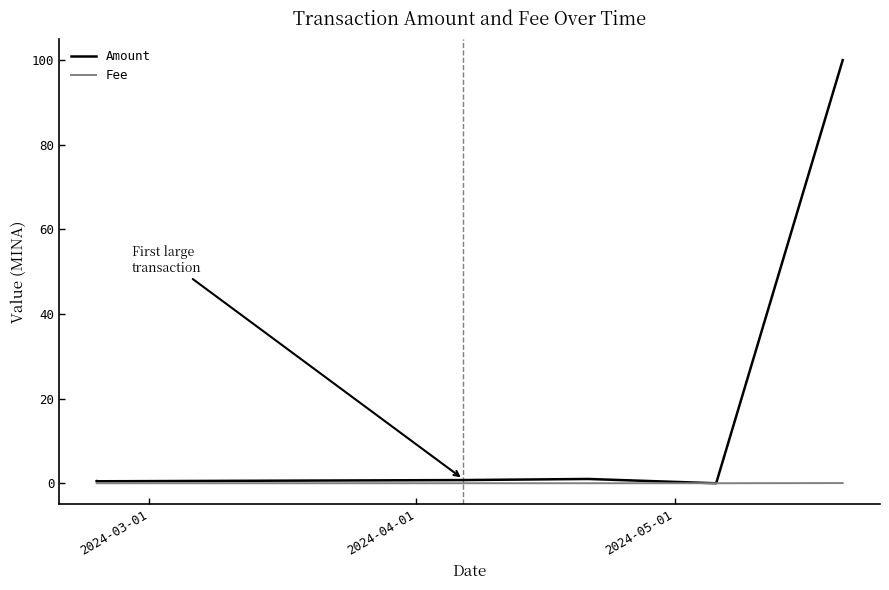

What is the maximum value shown in the chart?

100.0